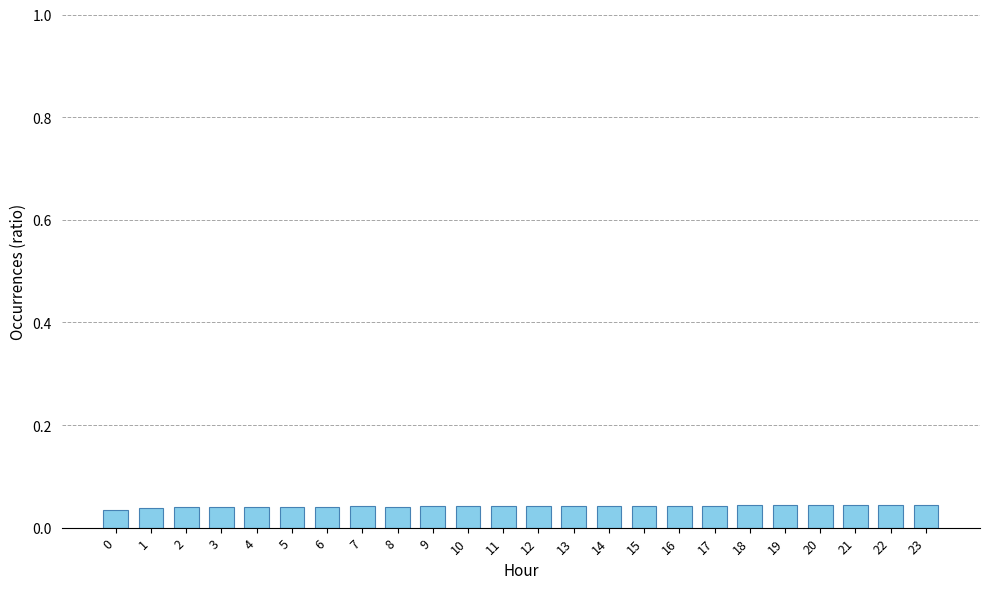

The chart shows a value of 0.1 at 4. True or false?

False